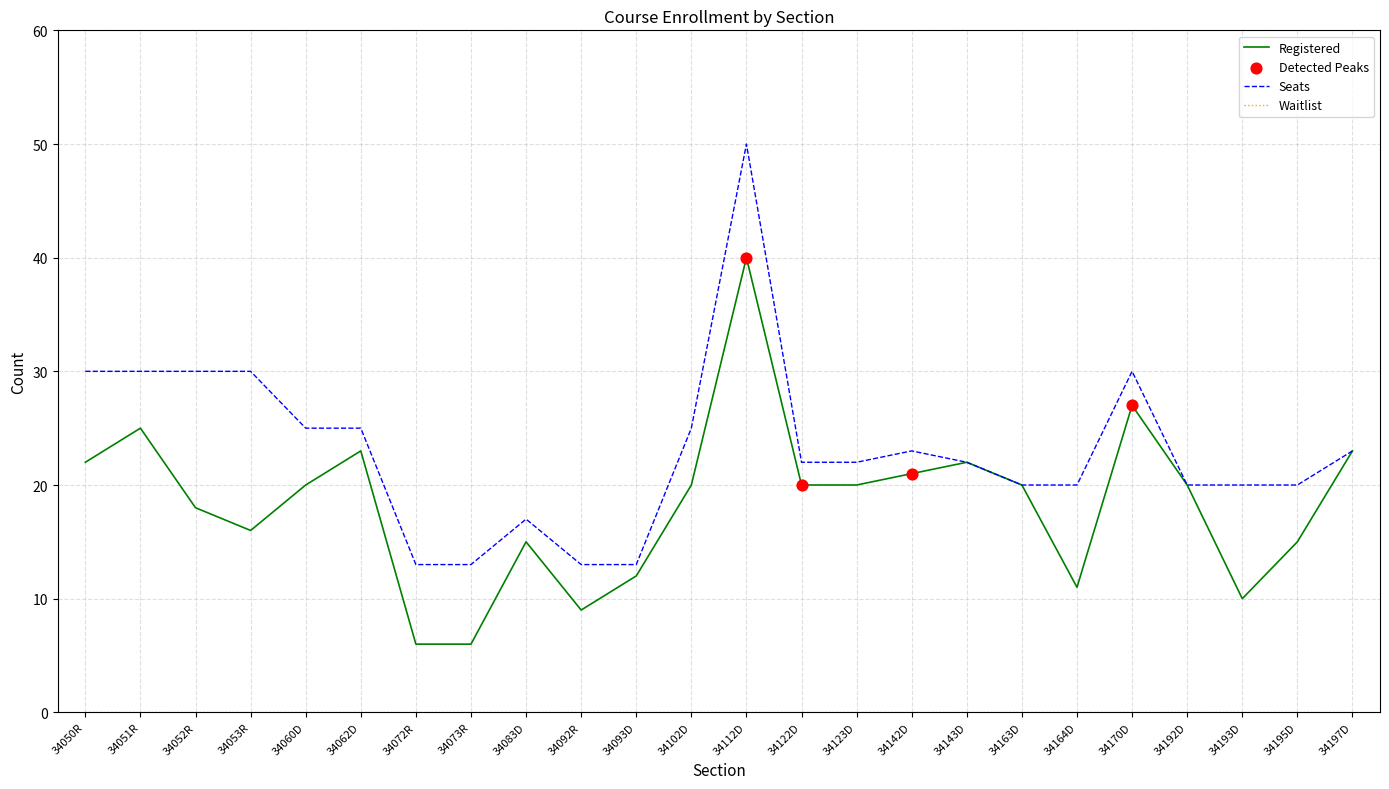

At which category is the sum across all series the highest?

34112D